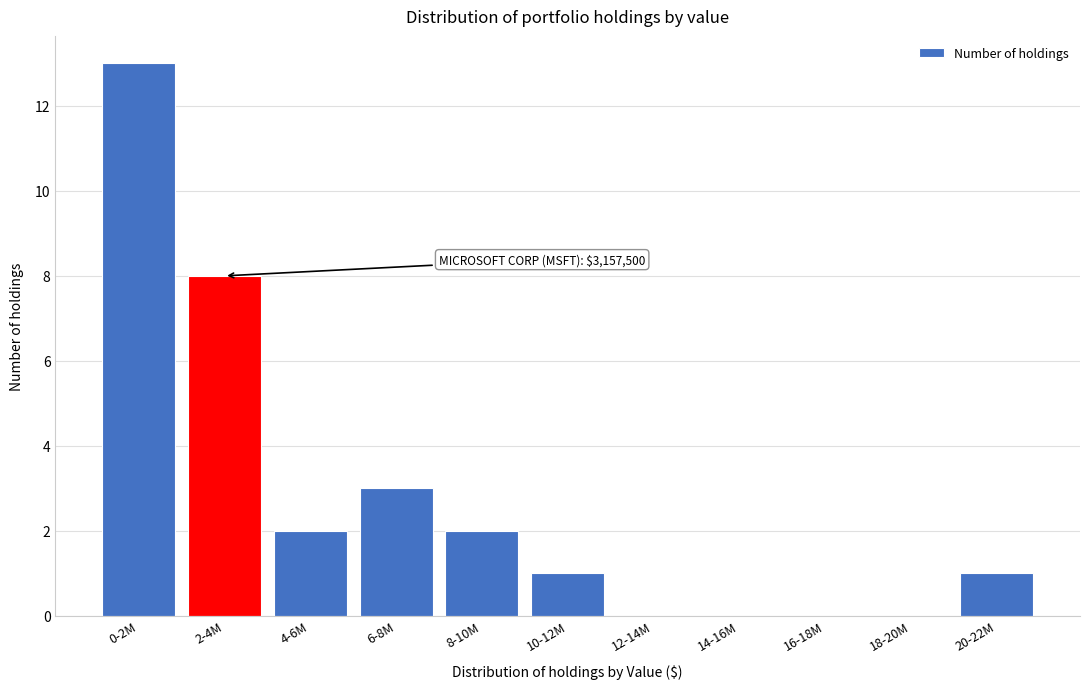

Reading right to left, what are all the values shown in this chart?

20-22M=1	18-20M=0	16-18M=0	14-16M=0	12-14M=0	10-12M=1	8-10M=2	6-8M=3	4-6M=2	2-4M=8	0-2M=13